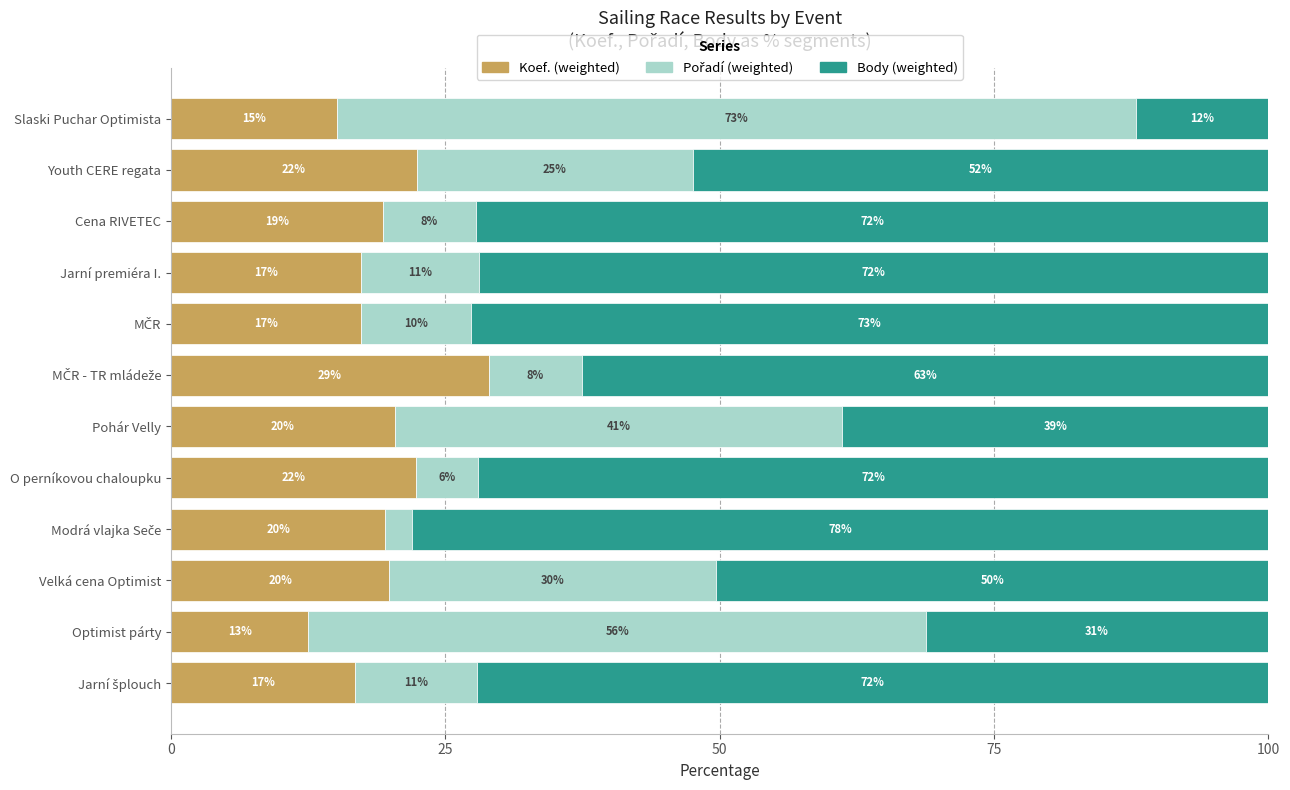

How many bars are there in total?

36